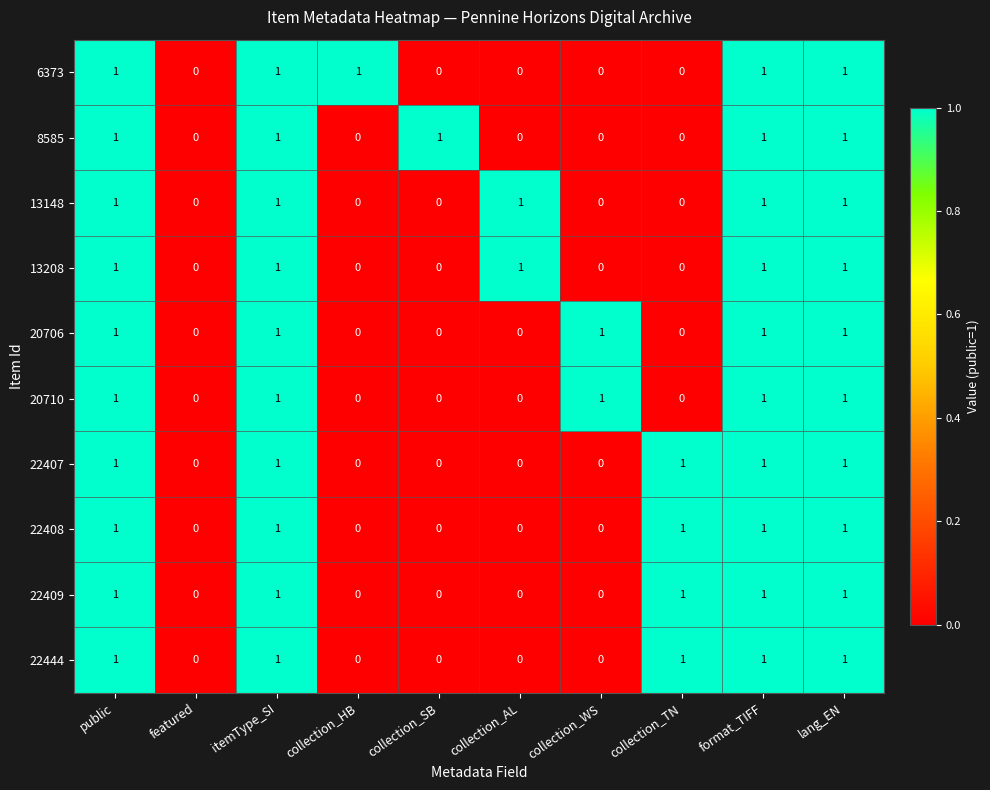

Count the 20706 values in the range 0 to 1.

10